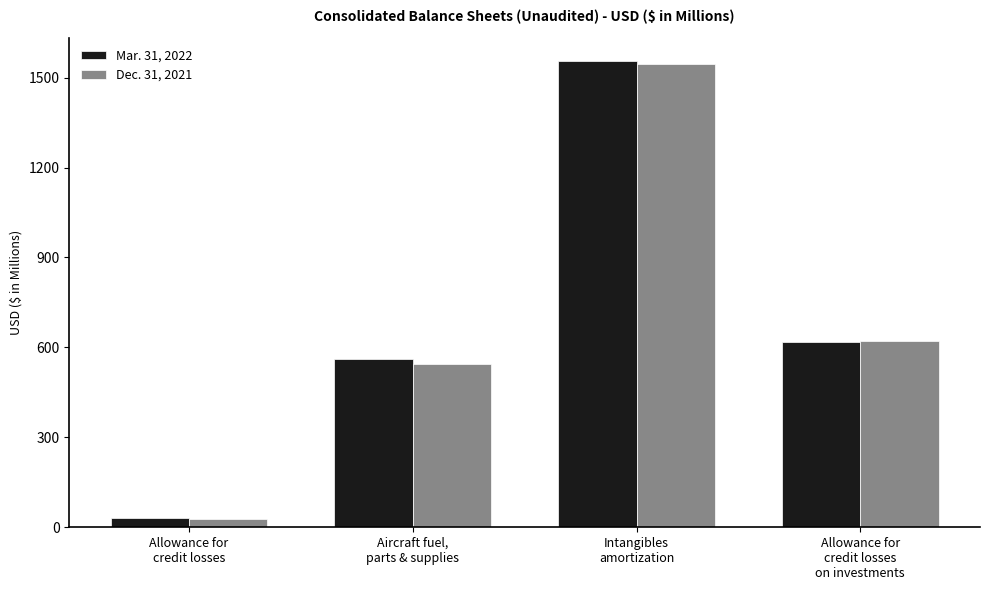

The Mar. 31, 2022 series shows 30 at Allowance for
credit losses. True or false?

True